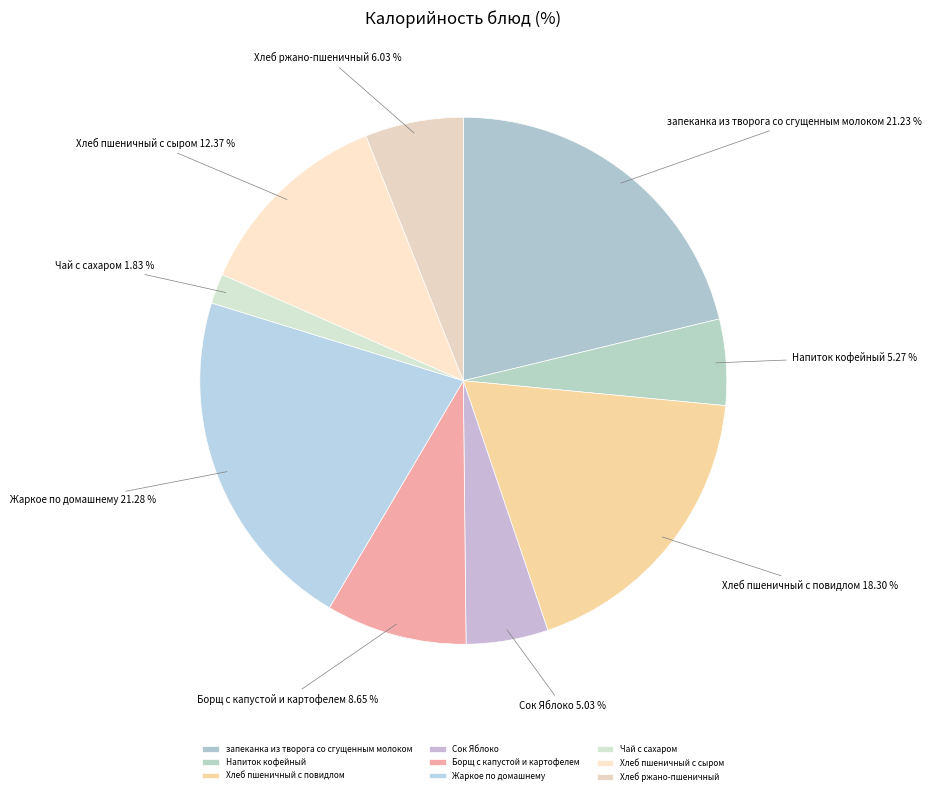

To the nearest percent, what is the difference between the Сок Яблоко and Хлеб пшеничный с повидлом slice percentages?

13%